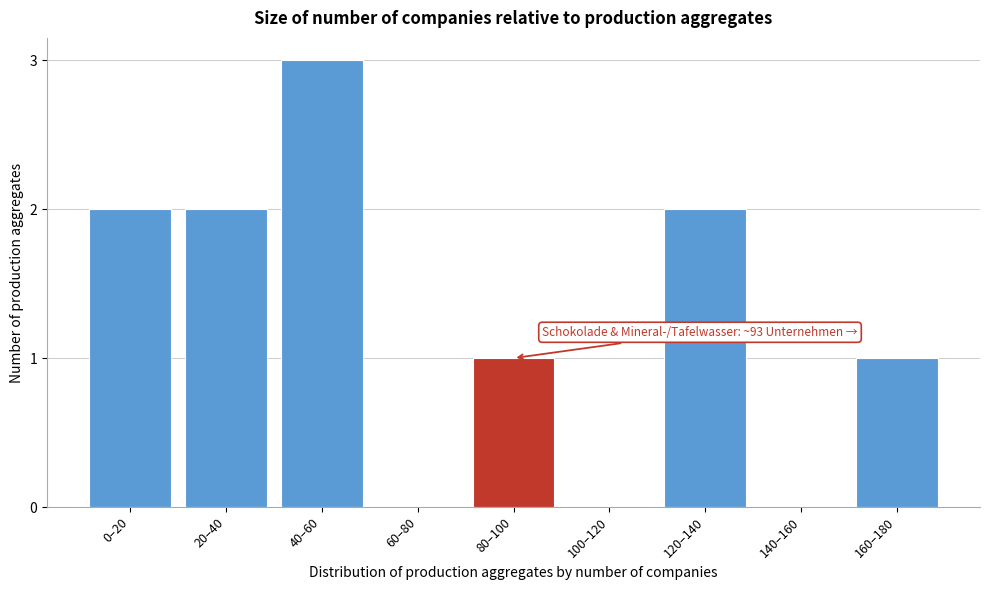

Reading right to left, extract all data points from this chart.

160–180=1	140–160=0	120–140=2	100–120=0	80–100=1	60–80=0	40–60=3	20–40=2	0–20=2